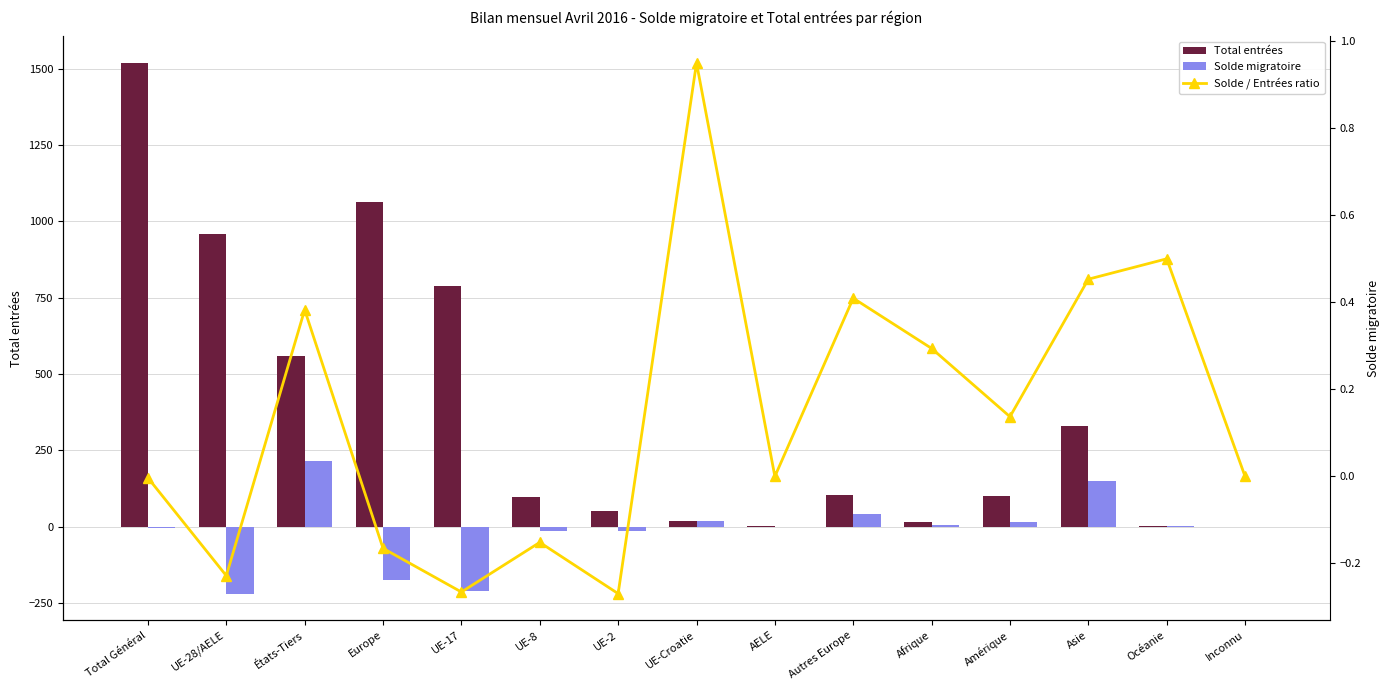

Between UE-8 and AELE, which series saw the biggest shift?

Total entrées